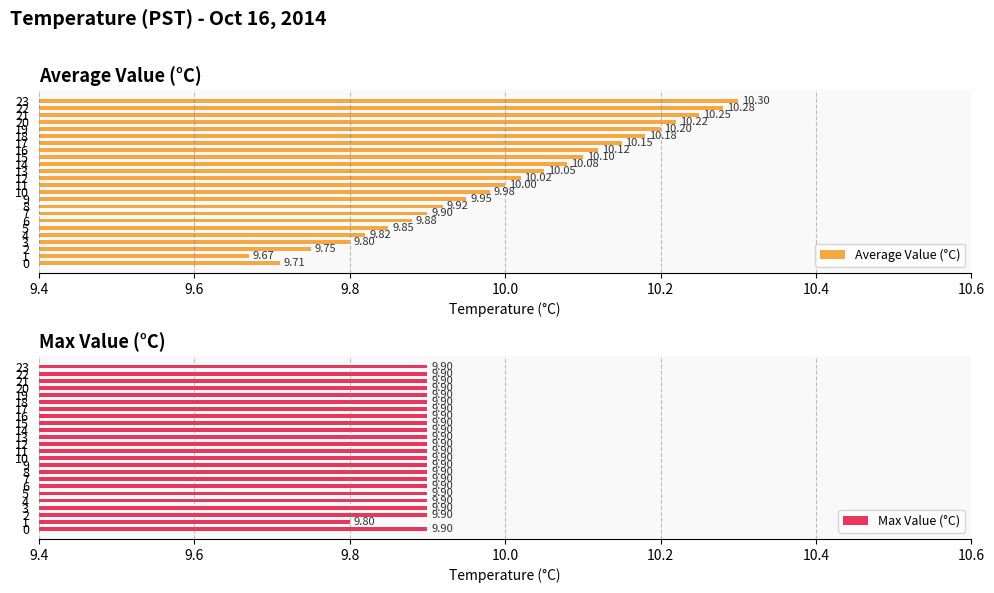

What is the difference between the highest and lowest values at 10?

0.1